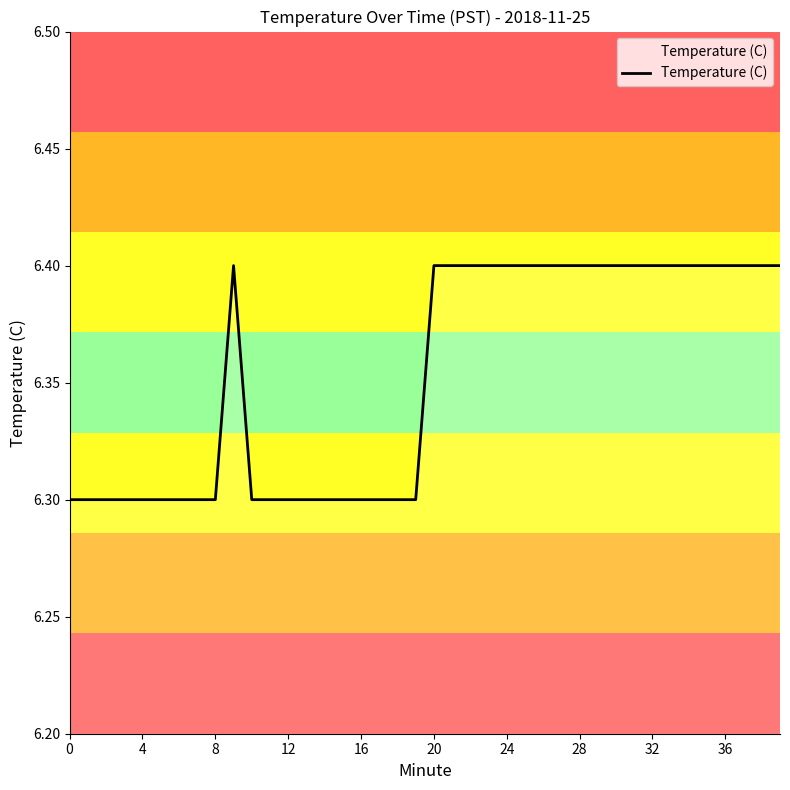

What is the greatest value displayed?

6.4